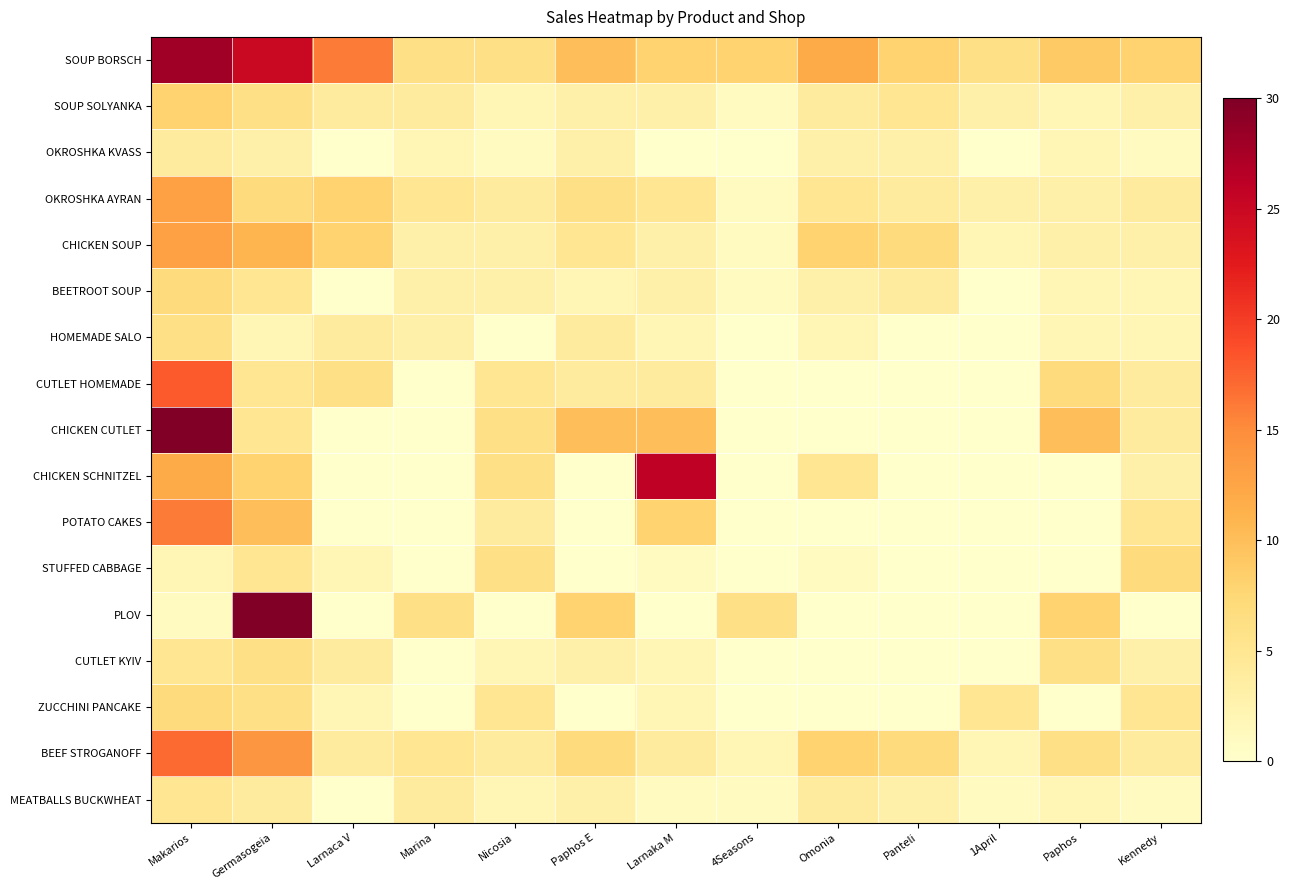

At how many categories does at least one series exceed 29?

2